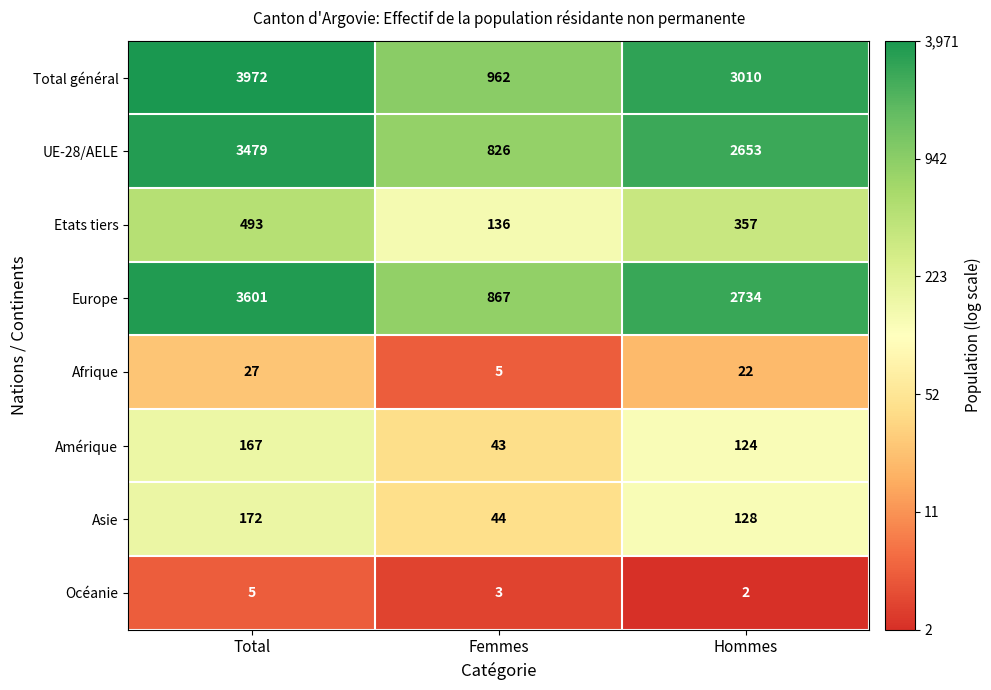

At which category does the chart reach its peak across all series?

Total